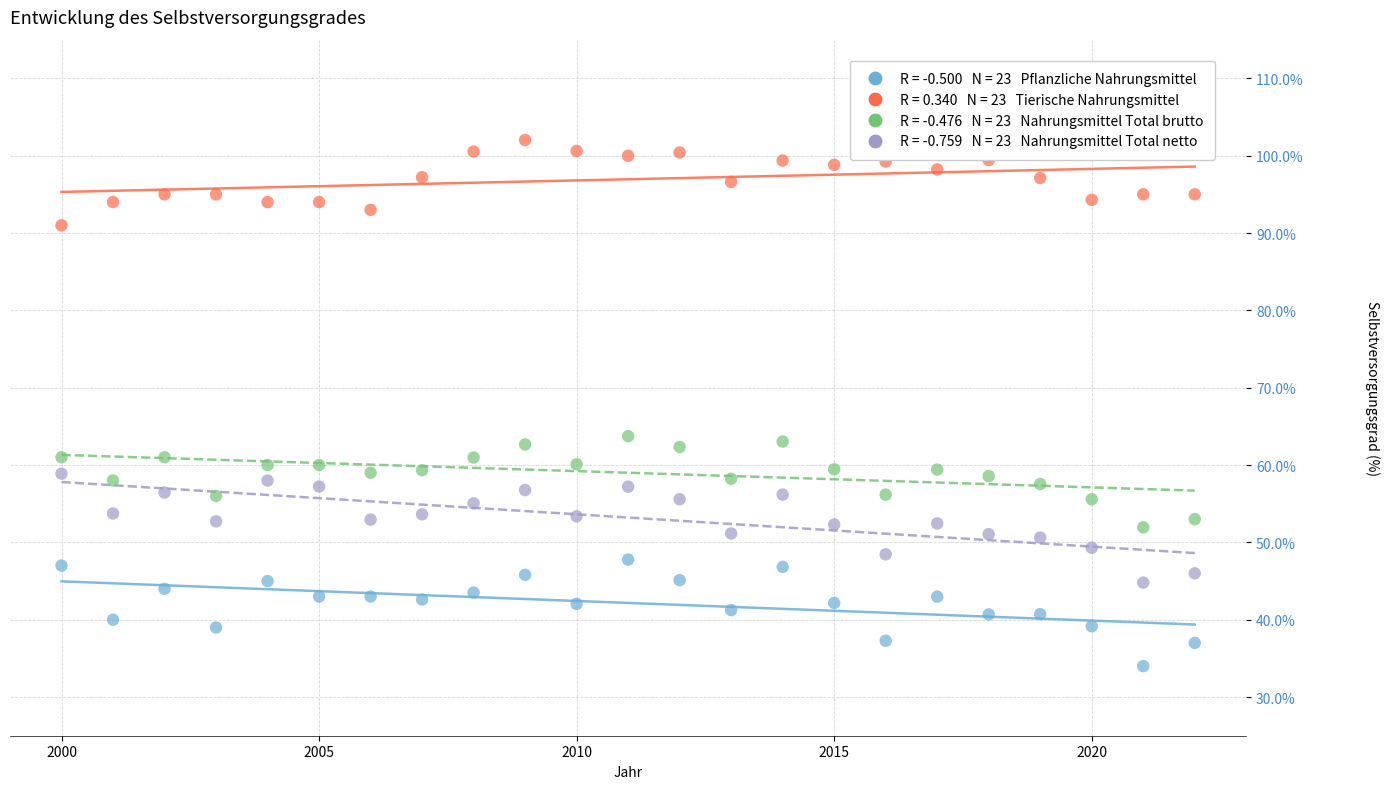

Across all data points, what is the range of Y values (max minus min)?

68.0